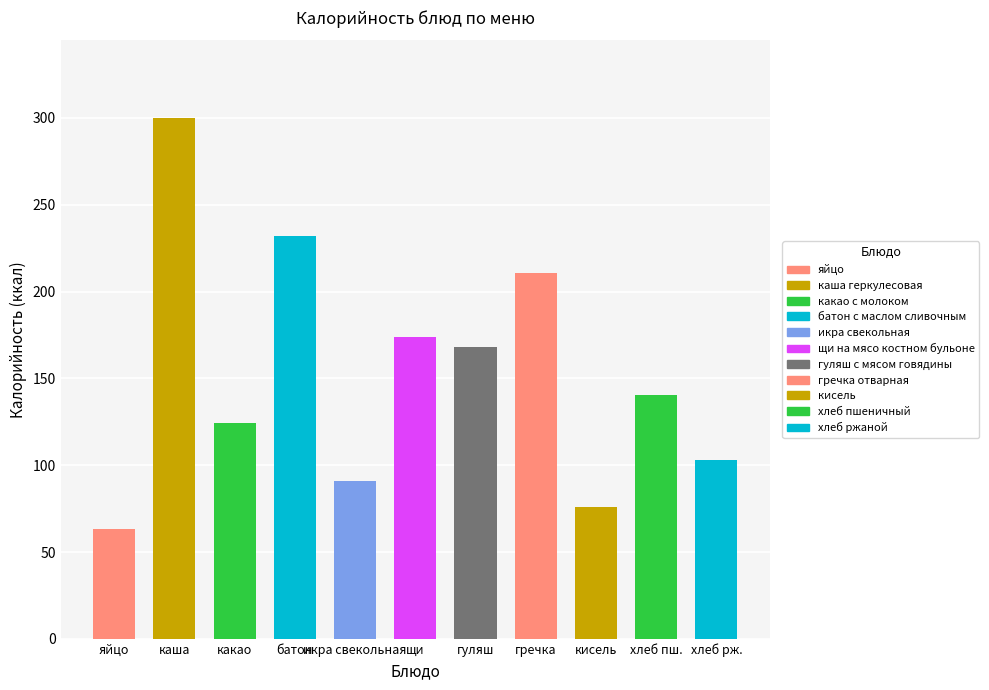

Rank the categories by value from highest to lowest.

каша геркулесовая, батон с маслом сливочным, гречка отварная, щи на мясо костном бульоне, гуляш с мясом говядины, хлеб пшеничный, какао с молоком, хлеб ржаной, икра свекольная, кисель, яйцо